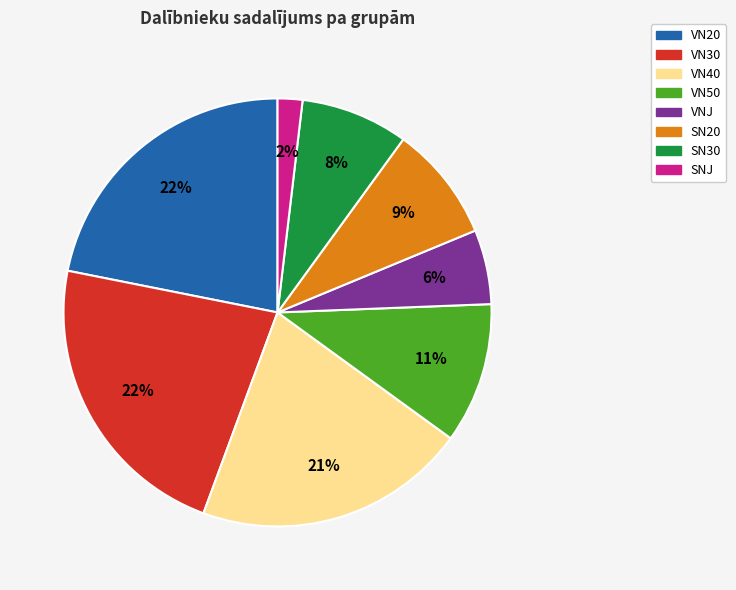

The SNJ slice represents 2% of the pie. True or false?

True